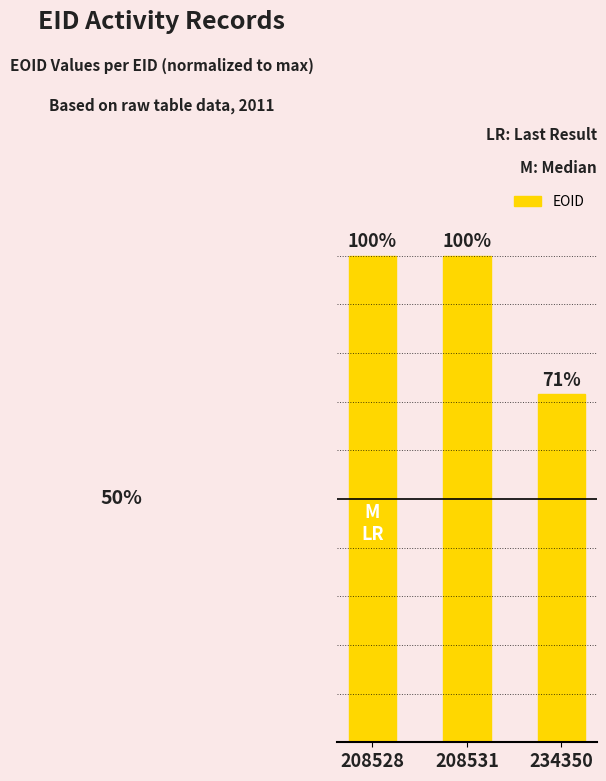

Is it true that the value at 234350 is 0.2?

False